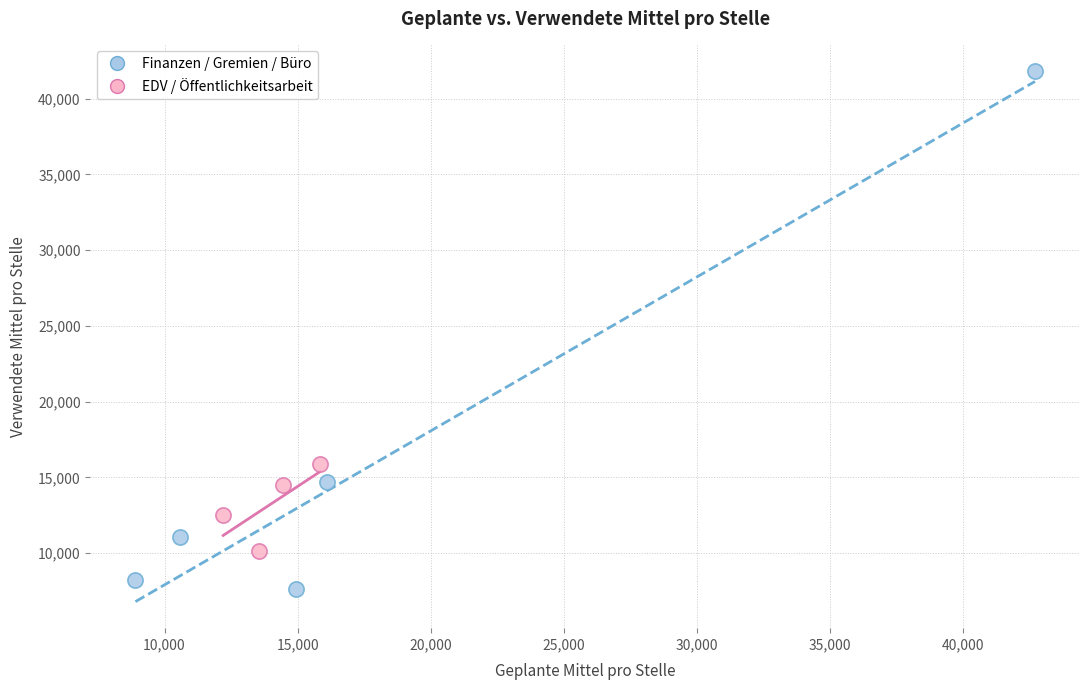

Which series reaches the minimum Y coordinate?

Finanzen / Gremien / Büro